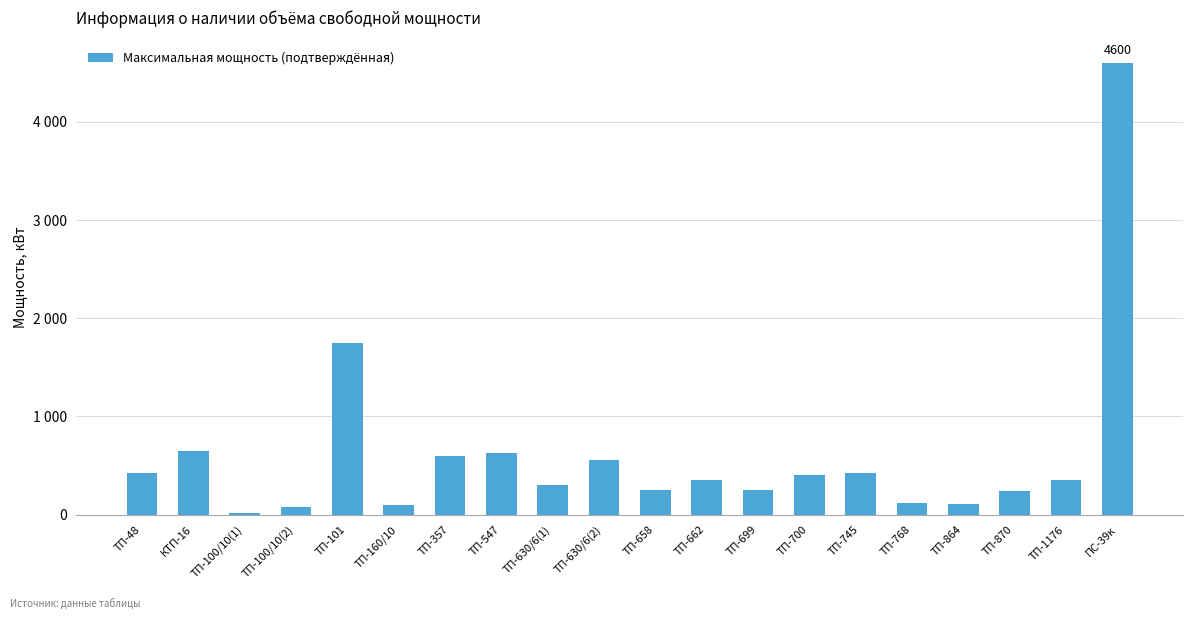

What is the sum of the values at ТП-547 and ТП-700?

1030